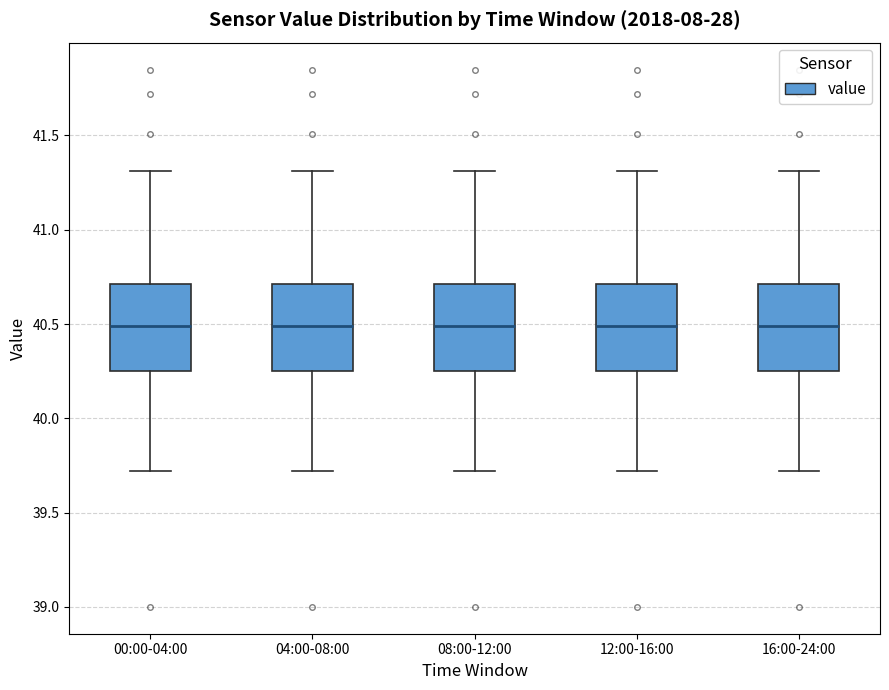

Reading left to right, transcribe this box plot: for each box, give where its median line is, the range the box spans, and where its two whiskers end, as read against the y-axis. The values are not printed on the chart, so give them approximately, as read against the axis.

00:00-04:00: median 40.50, box 40.25 to 40.70, whiskers 39.70 to 41.30
04:00-08:00: median 40.50, box 40.25 to 40.70, whiskers 39.70 to 41.30
08:00-12:00: median 40.50, box 40.25 to 40.70, whiskers 39.70 to 41.30
12:00-16:00: median 40.50, box 40.25 to 40.70, whiskers 39.70 to 41.30
16:00-24:00: median 40.50, box 40.25 to 40.70, whiskers 39.70 to 41.30